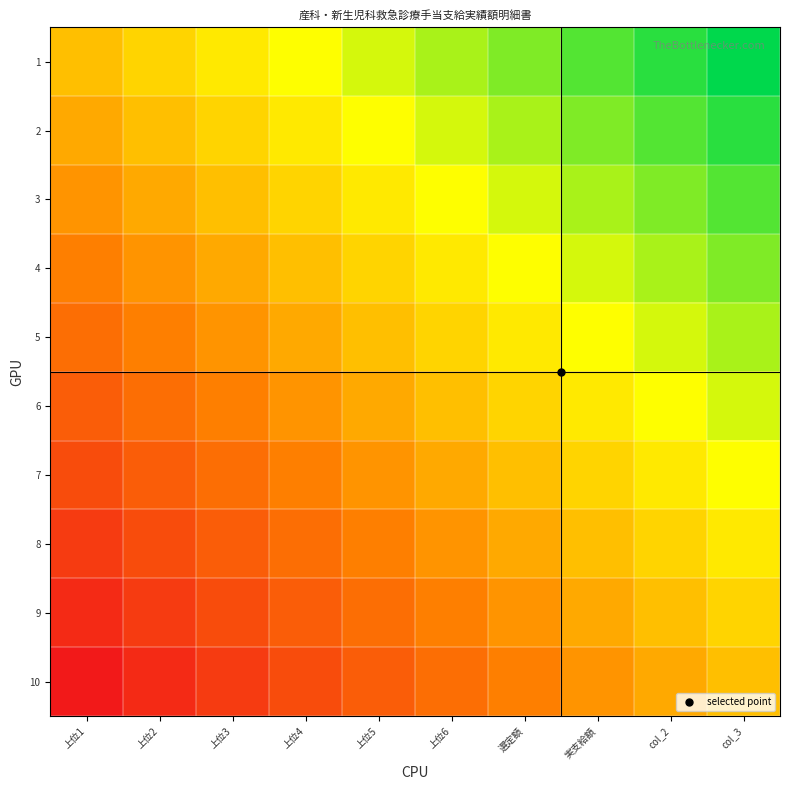

What is the total value across all series at 上位6?

0.6